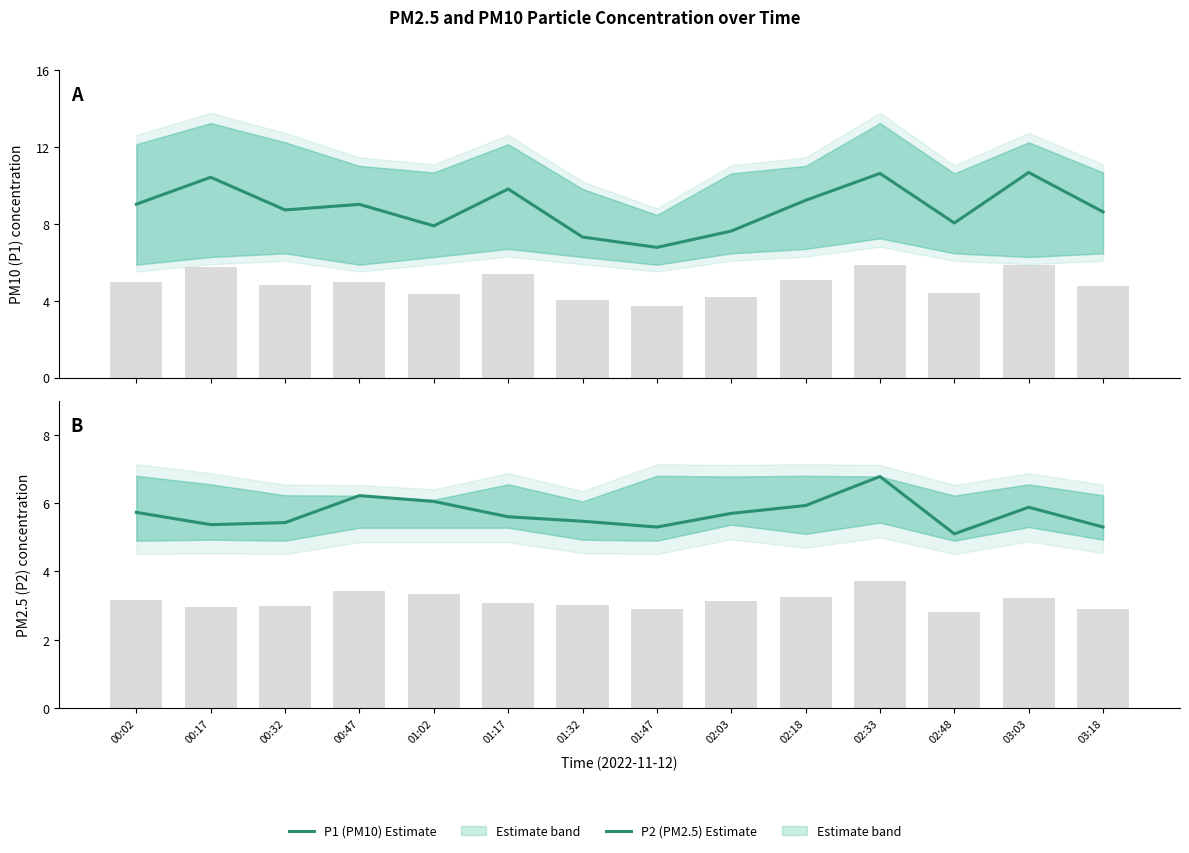

At how many categories does at least one series exceed 7?

13